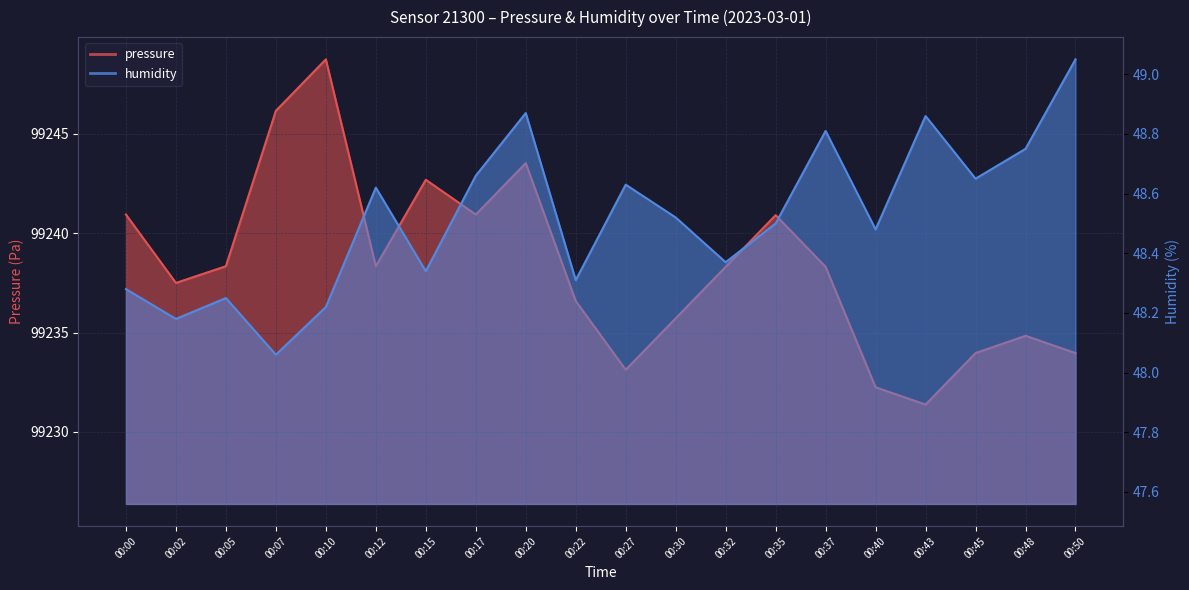

What is the smallest value displayed?

48.1